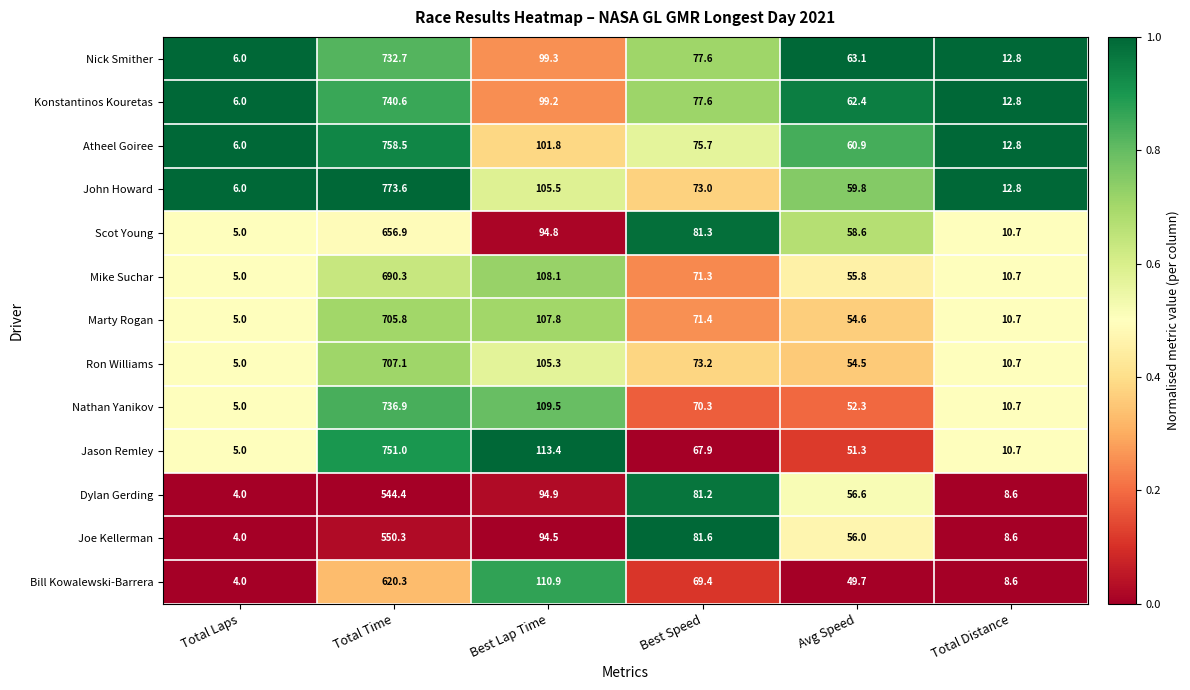

What is the difference between the Nick Smither values at Total Laps and Best Speed?

71.6